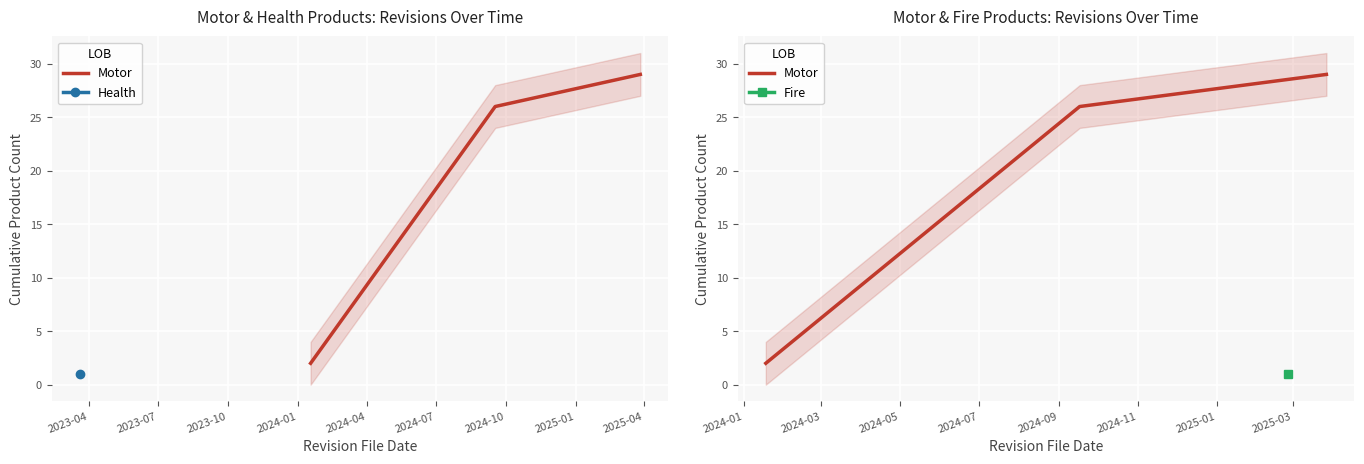

What is the average value?

19